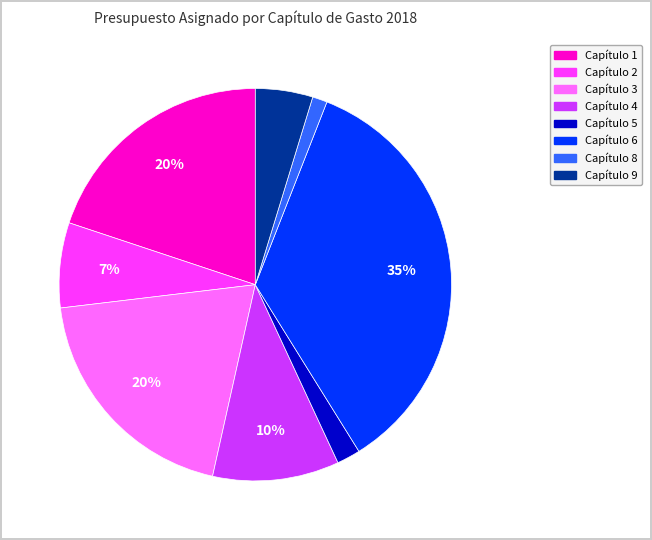

Is there a majority slice in this chart?

No